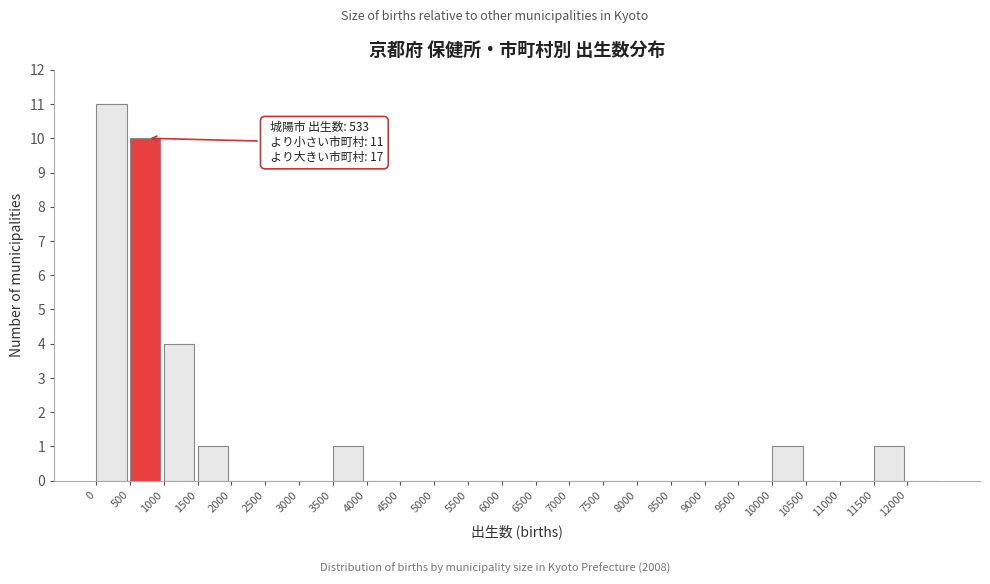

Over which range of the x-axis is the bar tallest?

0 to 500